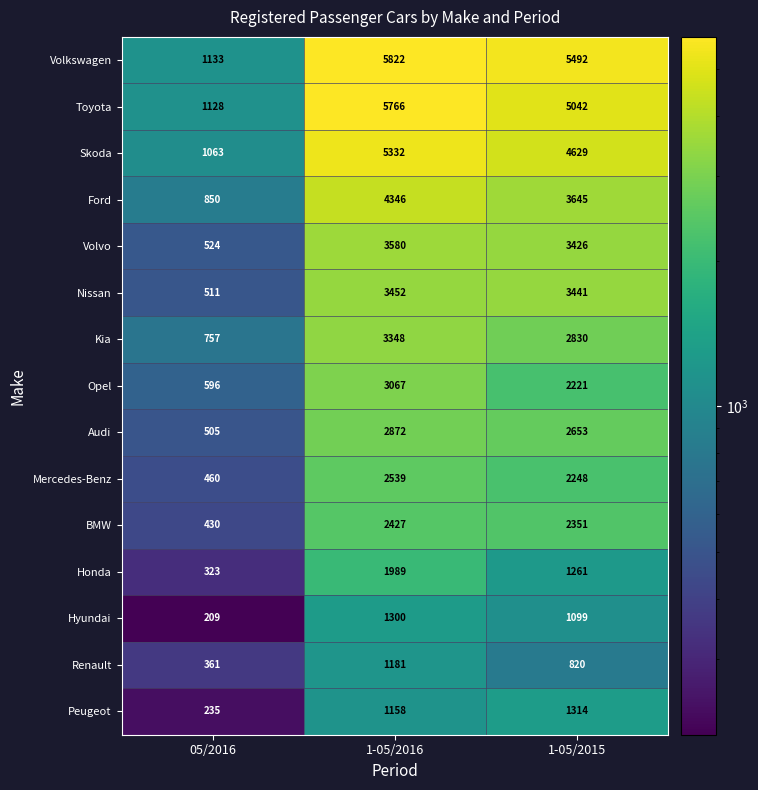

What is the difference between the maximum and second lowest values in the Nissan series?

11